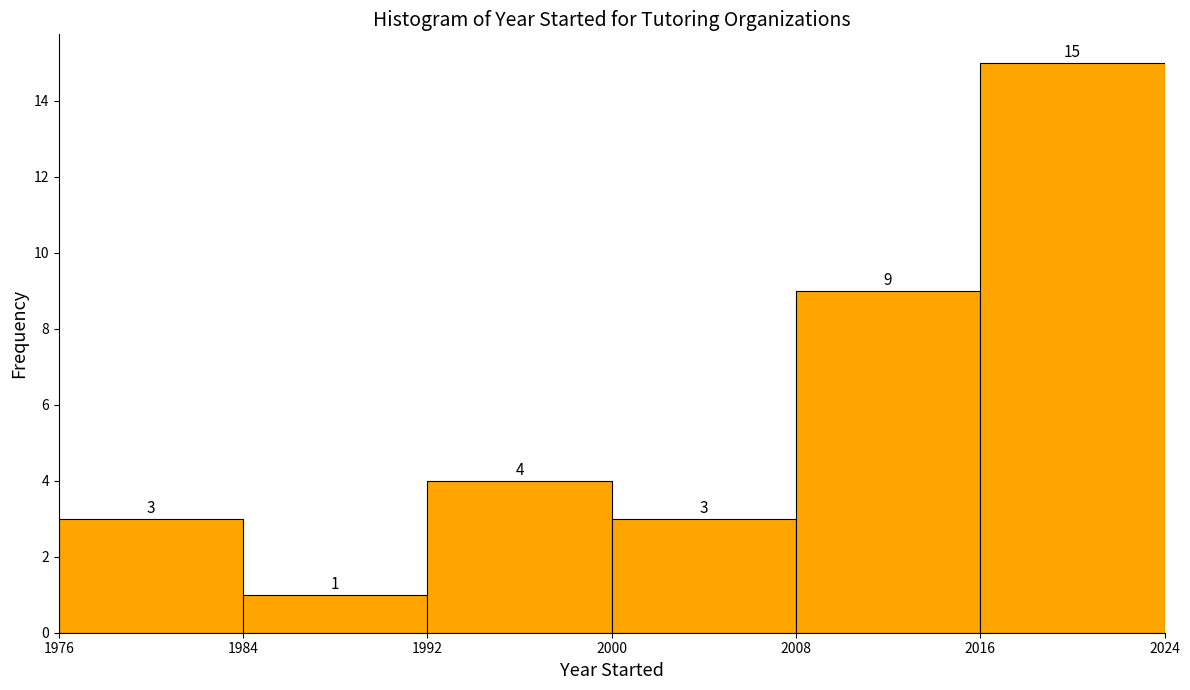

Reading left to right, transcribe this chart: for each bar, give the range it covers on the x-axis and its height.

1976 to 1984: 3
1984 to 1992: 1
1992 to 2000: 4
2000 to 2008: 3
2008 to 2016: 9
2016 to 2024: 15